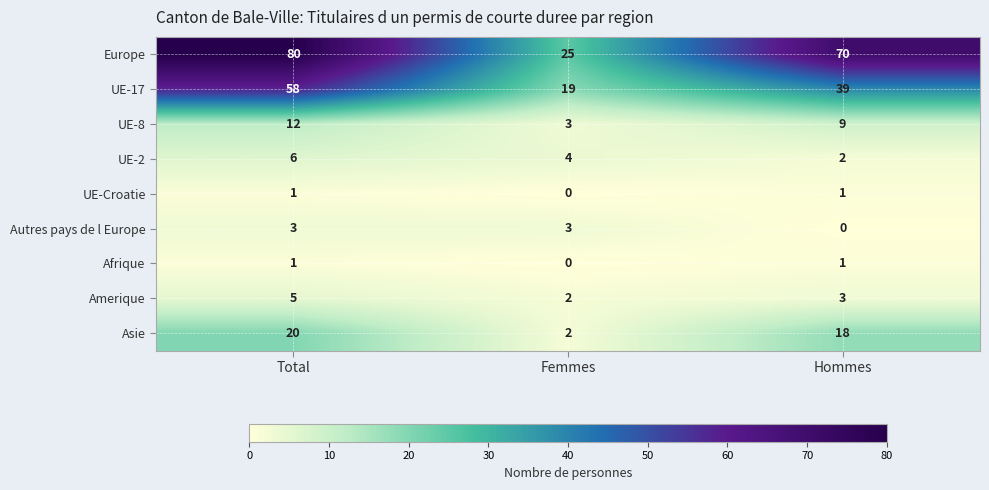

Reading left to right, what are all the values shown in this chart?

Europe: Total=80	Femmes=25	Hommes=70
UE-17: Total=58	Femmes=19	Hommes=39
UE-8: Total=12	Femmes=3	Hommes=9
UE-2: Total=6	Femmes=4	Hommes=2
UE-Croatie: Total=1	Femmes=0	Hommes=1
Autres pays de l Europe: Total=3	Femmes=3	Hommes=0
Afrique: Total=1	Femmes=0	Hommes=1
Amerique: Total=5	Femmes=2	Hommes=3
Asie: Total=20	Femmes=2	Hommes=18